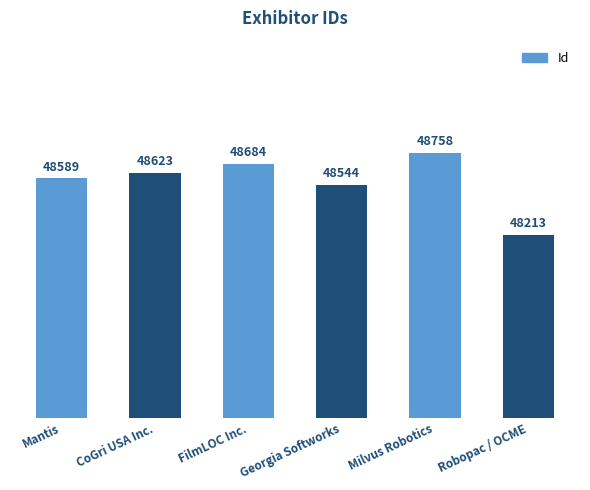

What is the label of the 4th bar from the right?

FilmLOC Inc.